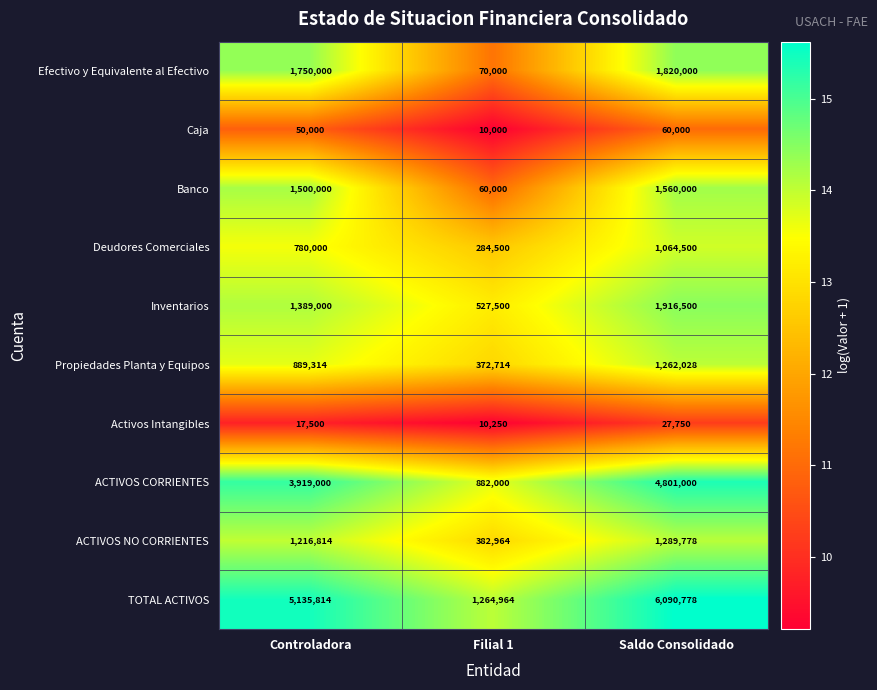

Between Controladora and Saldo Consolidado, which series saw the biggest shift?

TOTAL ACTIVOS